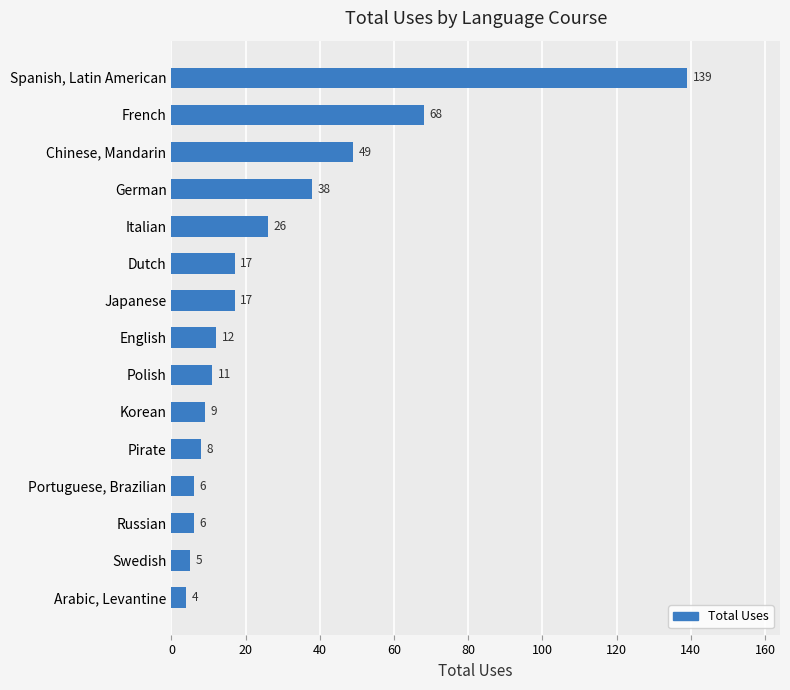

What is the approximate value at Japanese, to the nearest 10?

20